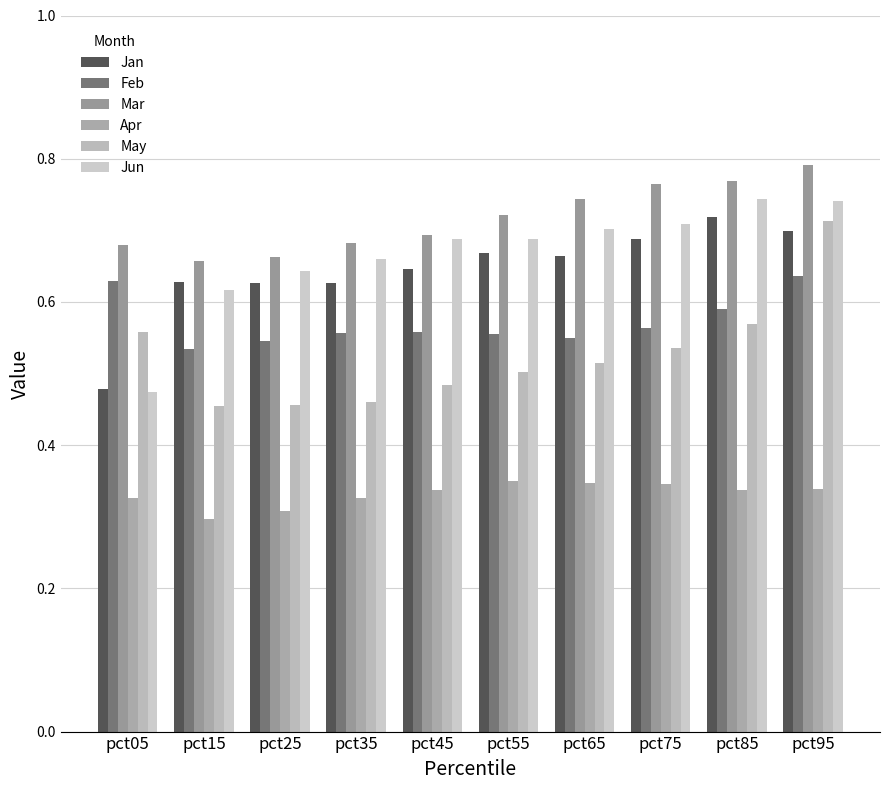

How many Apr values are between 0 and 1?

10